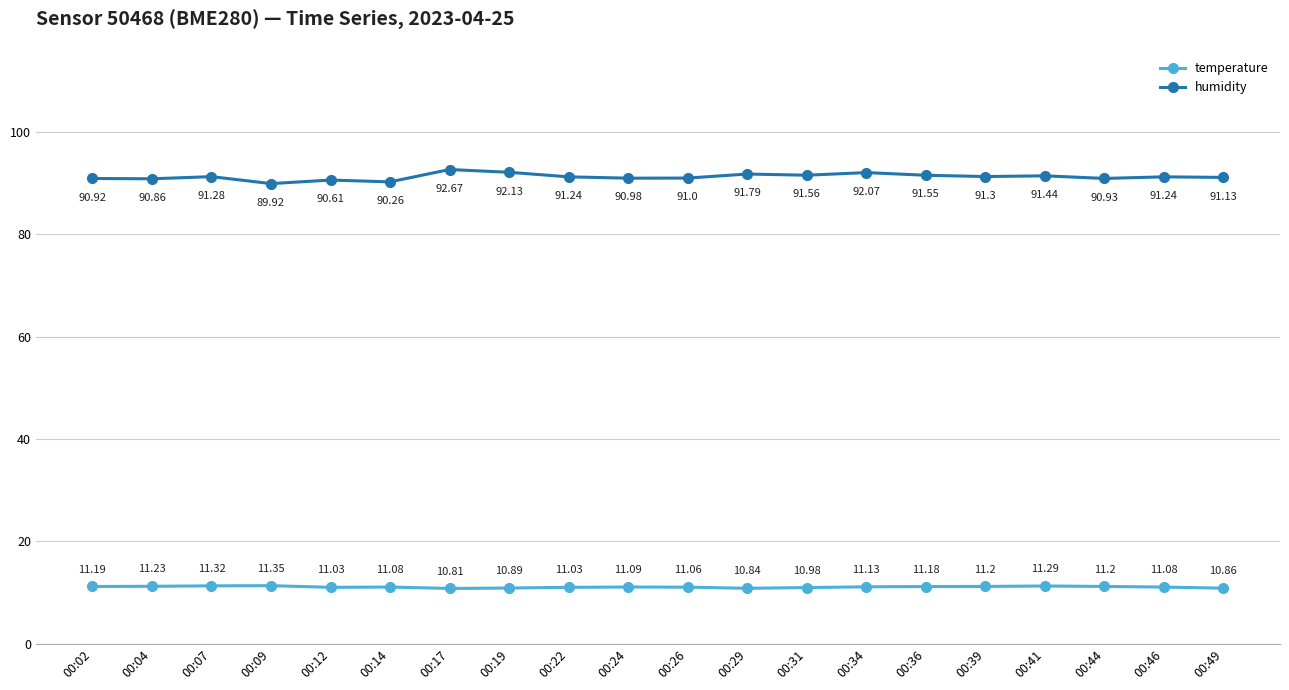

What is the smallest value displayed?

10.8